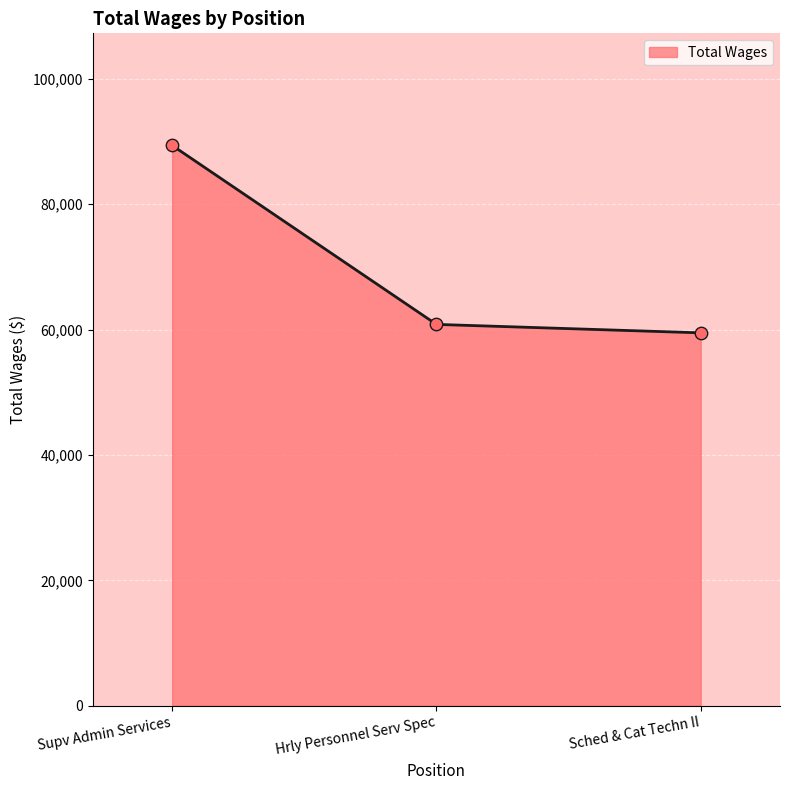

Approximately how many times larger is the value at Supv Admin Services compared to Hrly Personnel Serv Spec?

1.5